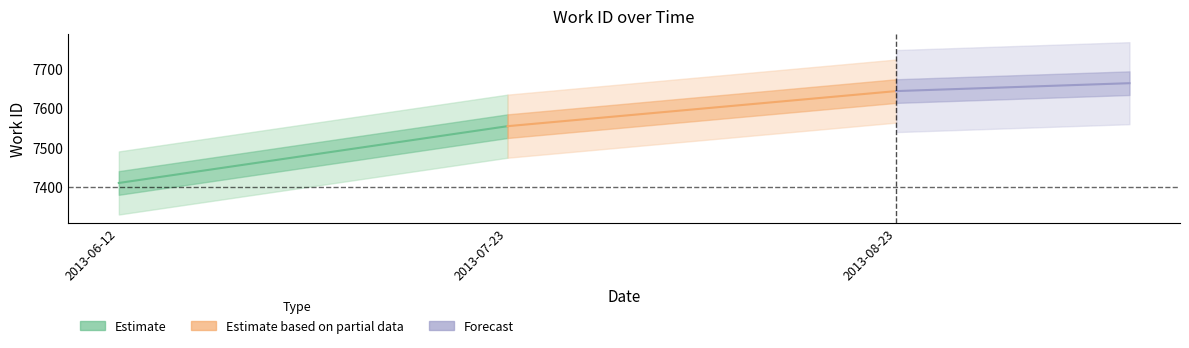

What is the difference between the maximum and minimum values in the work_id series?

233